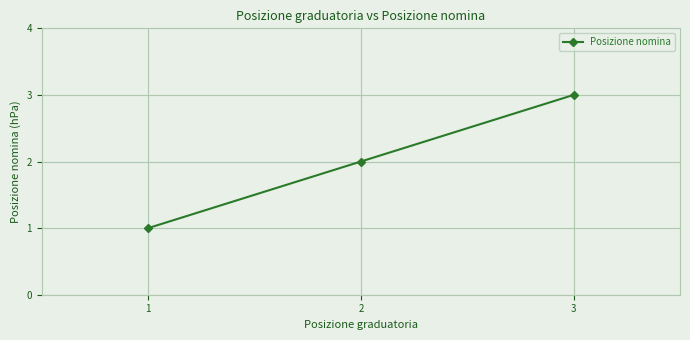

Does the chart have visible grid lines?

Yes